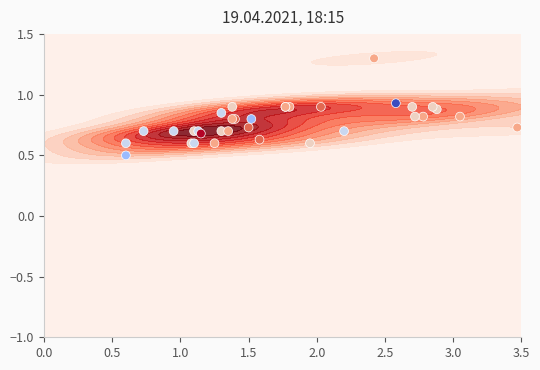

Reading left to right, list all the values displayed in this chart.

0.6	0.7	0.7	0.6	0.6	0.7	0.7	0.8	0.9	1.3	0.9	0.9	0.8	0.6	0.9	0.6	0.7	0.7	0.9	0.8	0.8	0.7	0.8	0.6	0.7	0.7	0.8	0.5	0.9	0.9	0.7	0.9	0.9	1.1	0.8	1.1	0.7	0.8	0.9	1.1